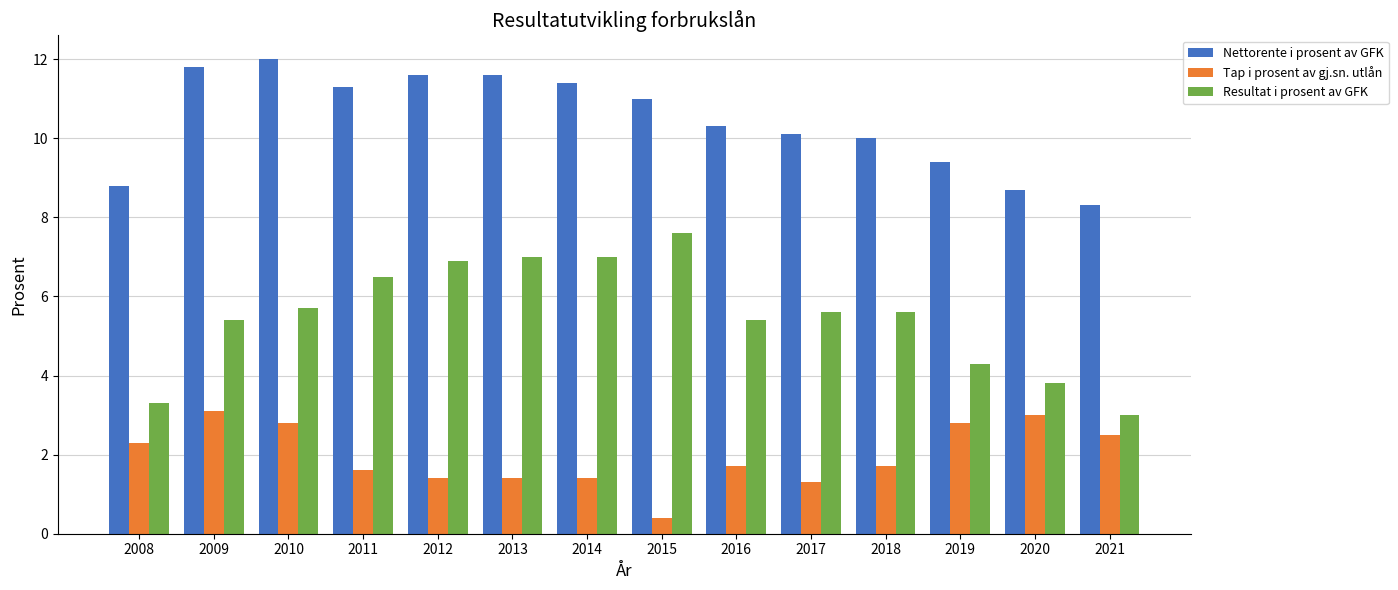

What is the spread (max minus min) of values at 2016?

8.6